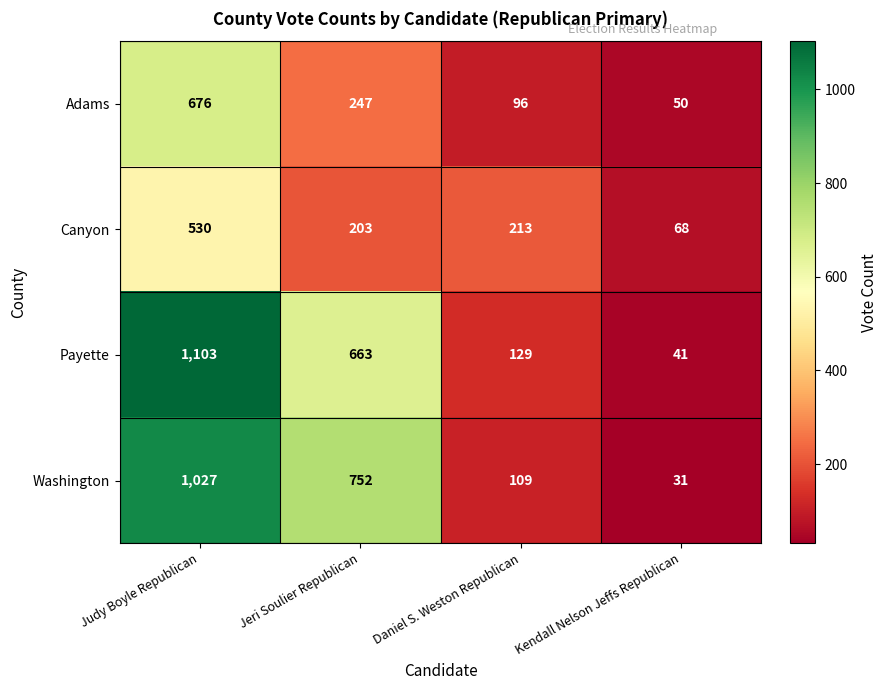

List the series in order of their peak value, highest first.

Payette, Washington, Adams, Canyon